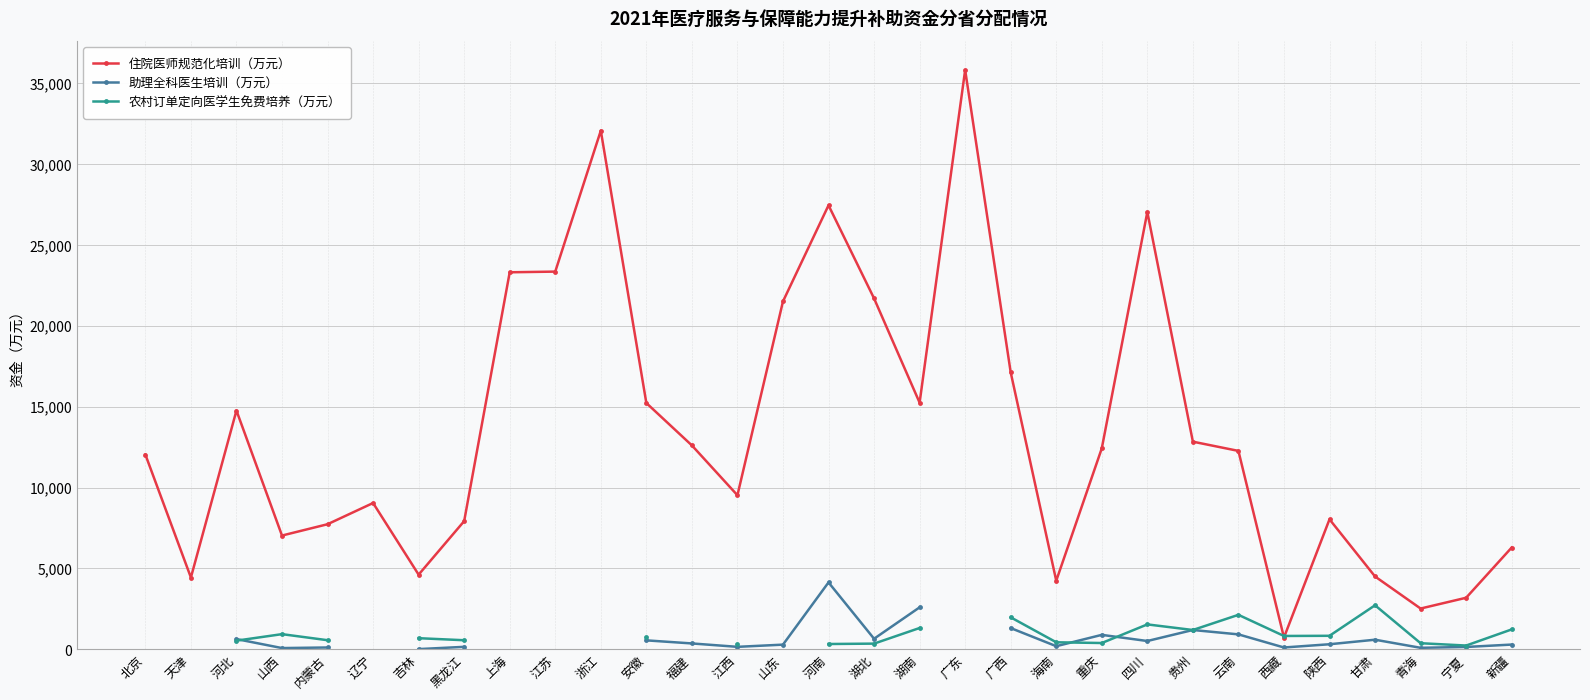

What is the total value across all series at 江西?

10051.0